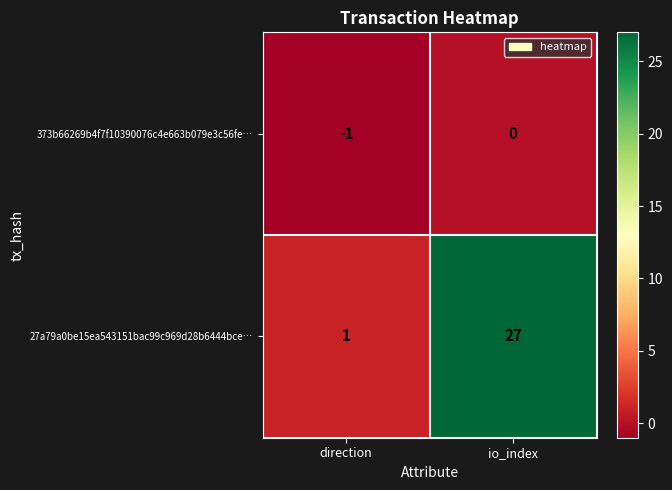

Where is 373b66269b4f7f10390076c4e663b079e3c56fe… nearest to the value 0?

io_index